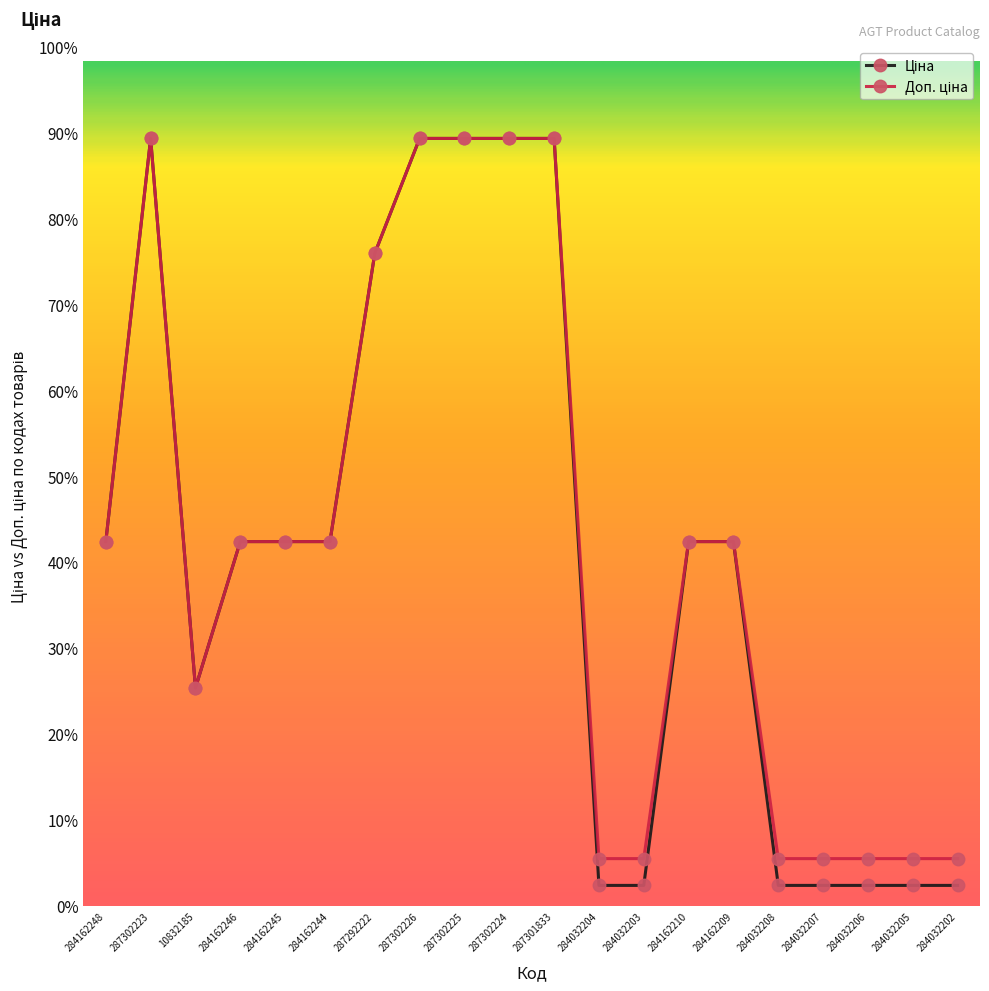

At how many categories does at least one series exceed 15802?

6